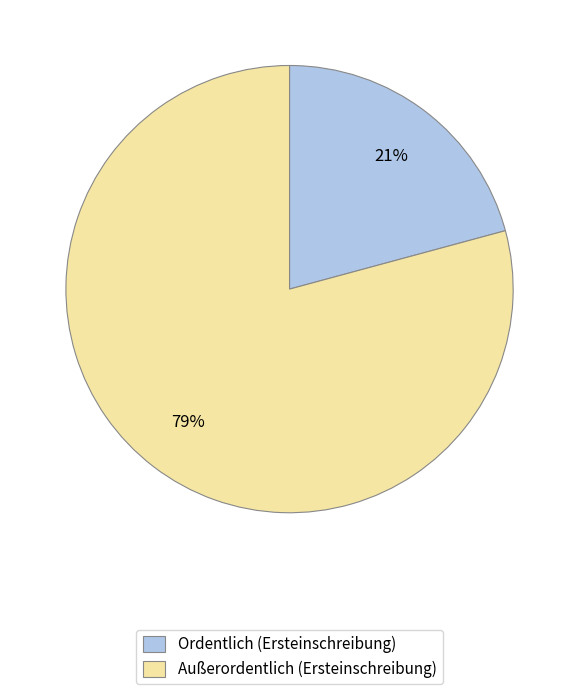

To the nearest percent, what portion does Außerordentlich (Ersteinschreibung) represent?

79%